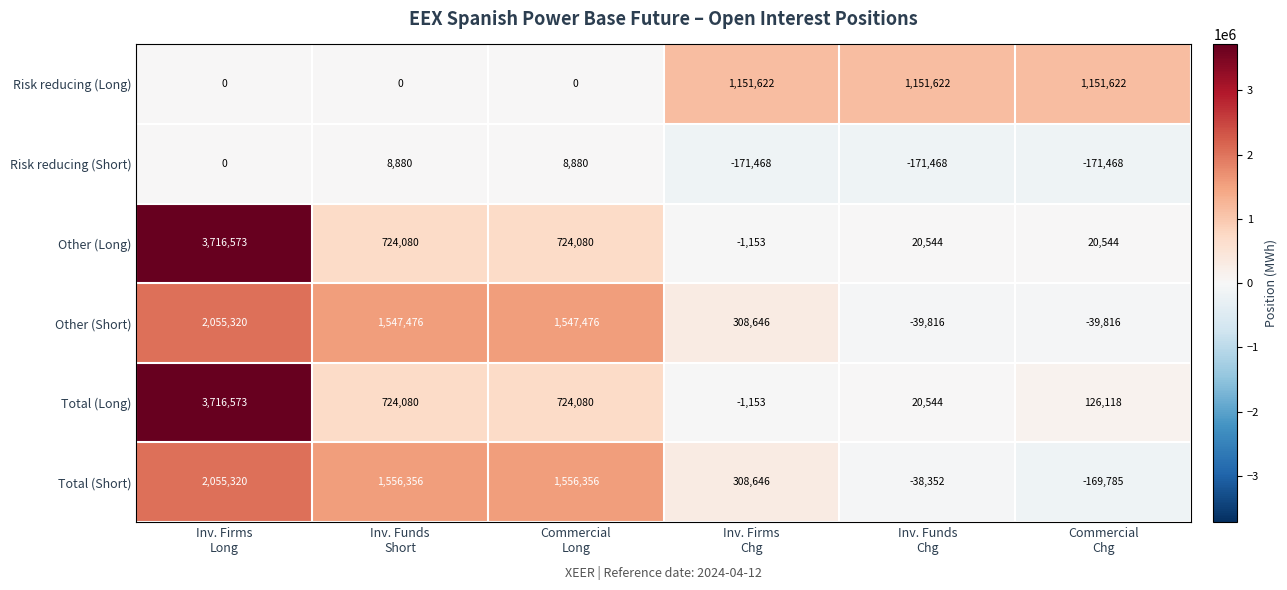

At how many categories does at least one series exceed 1178818?

3